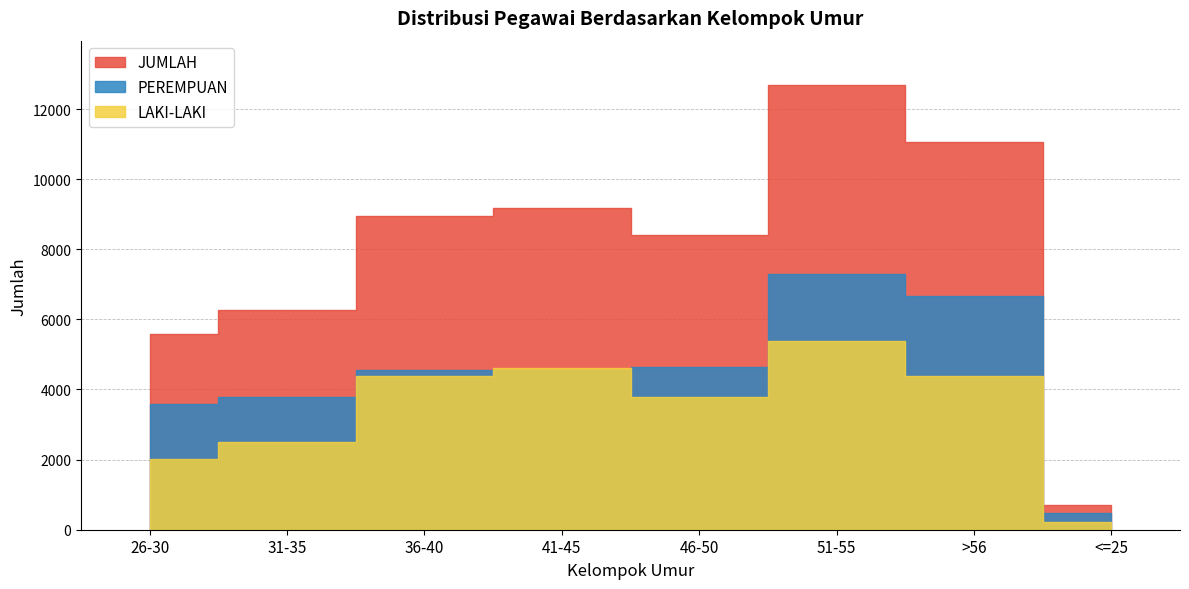

True or false: LAKI-LAKI and JUMLAH intersect in this chart.

False